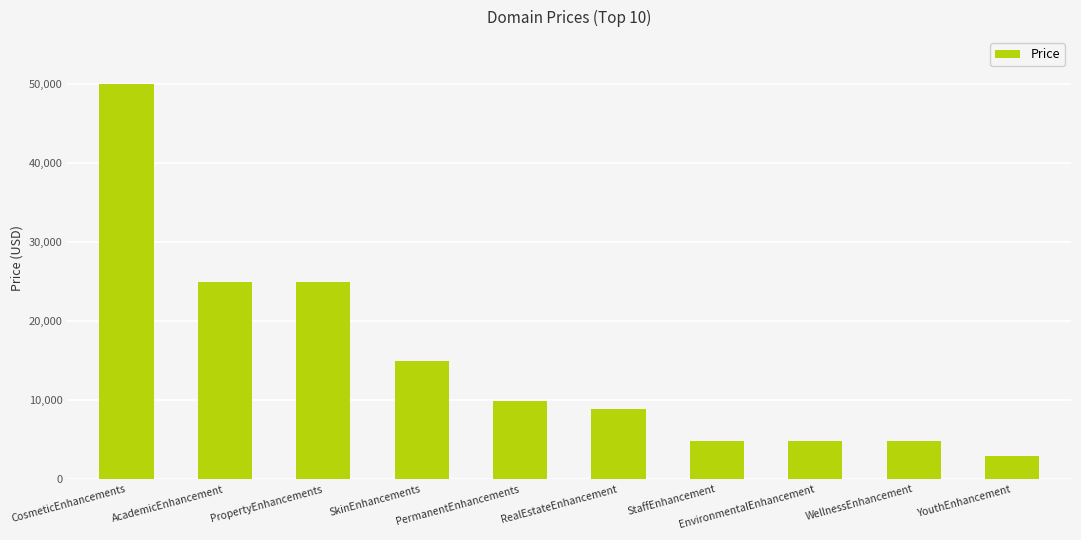

Are the bars grouped side by side (vs. stacked)?

No